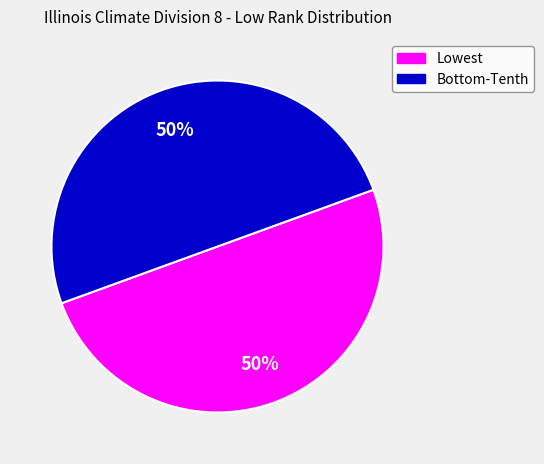

To the nearest percent, what is the average slice percentage?

50%